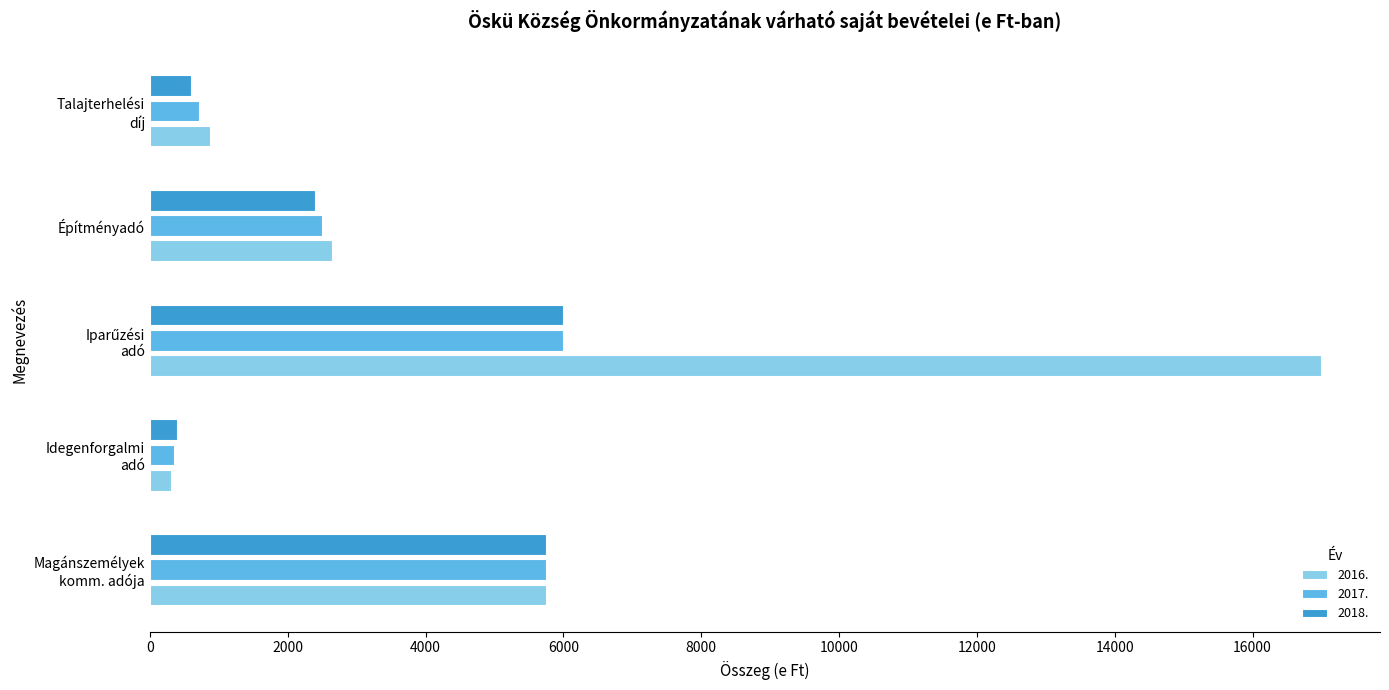

What is the greatest value displayed?

17000